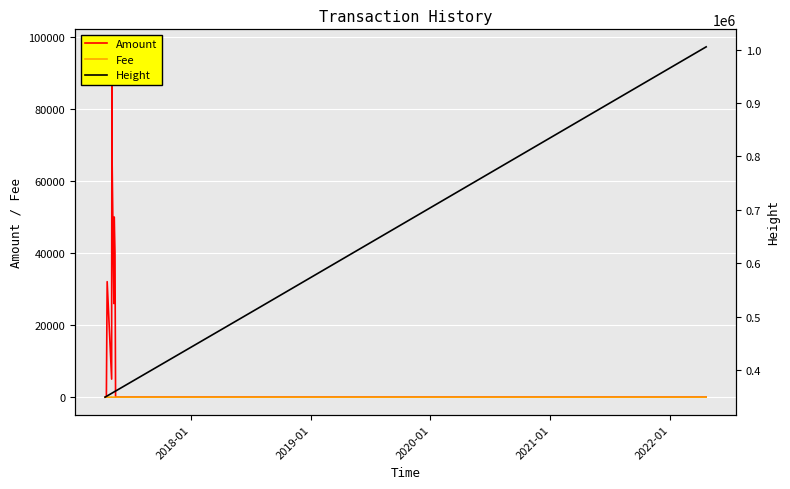

Where is the first local maximum for Fee?

2022-01